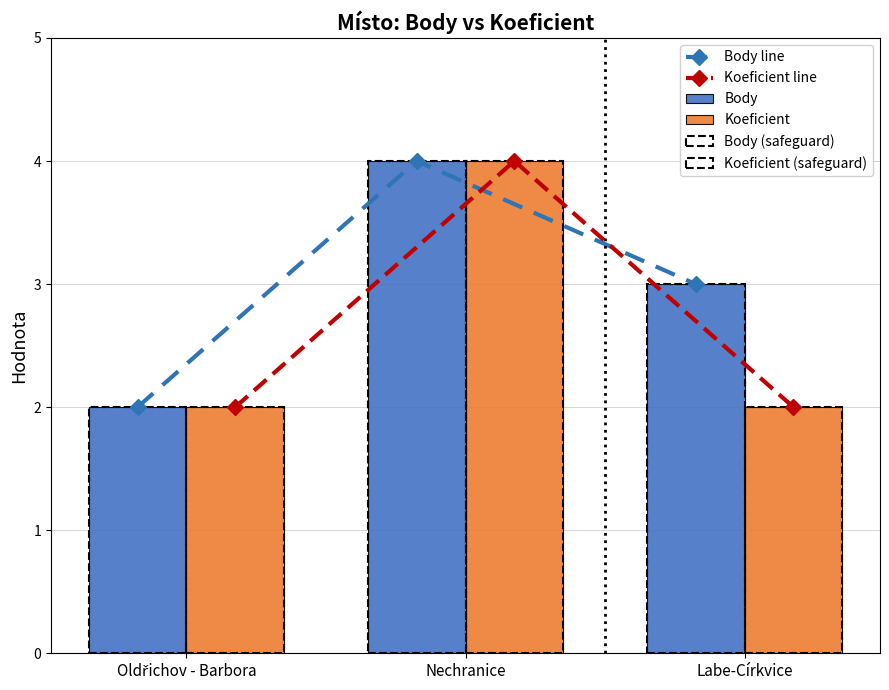

Is the value of Koeficient (safeguard) at Nechranice greater than the value of Body line at Labe-Církvice?

Yes